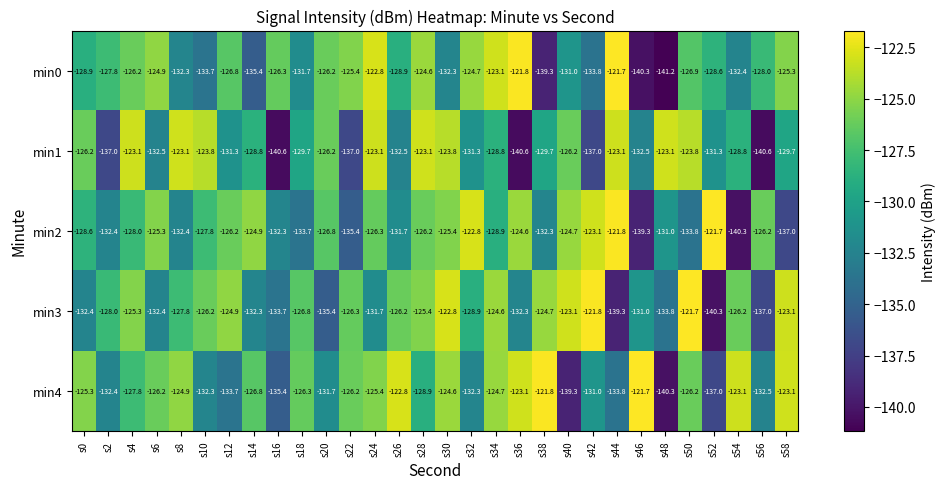

The min0 series shows -131.7 at s18. True or false?

True